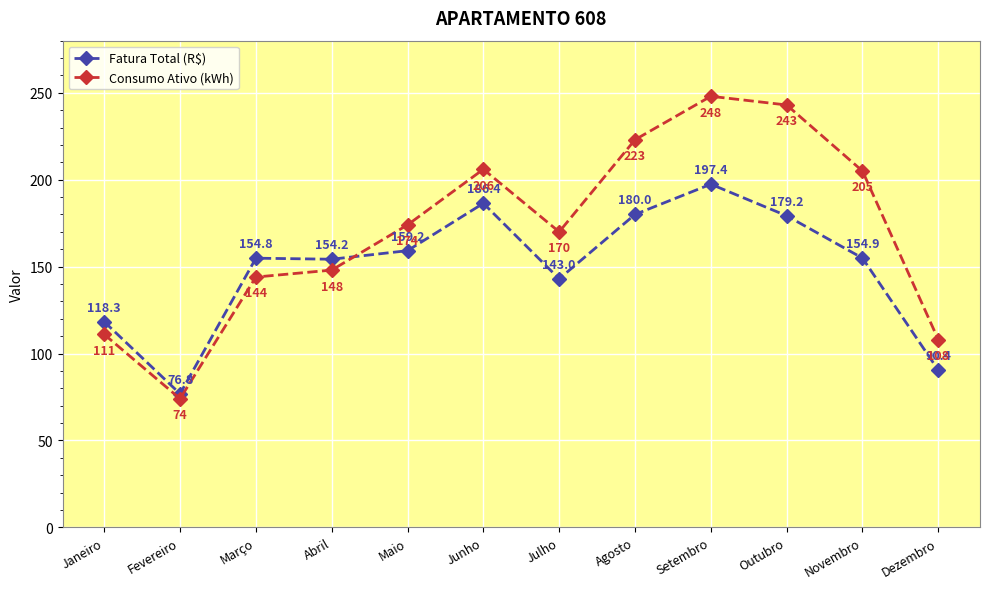

Is this an area chart (filled region under the line)?

No